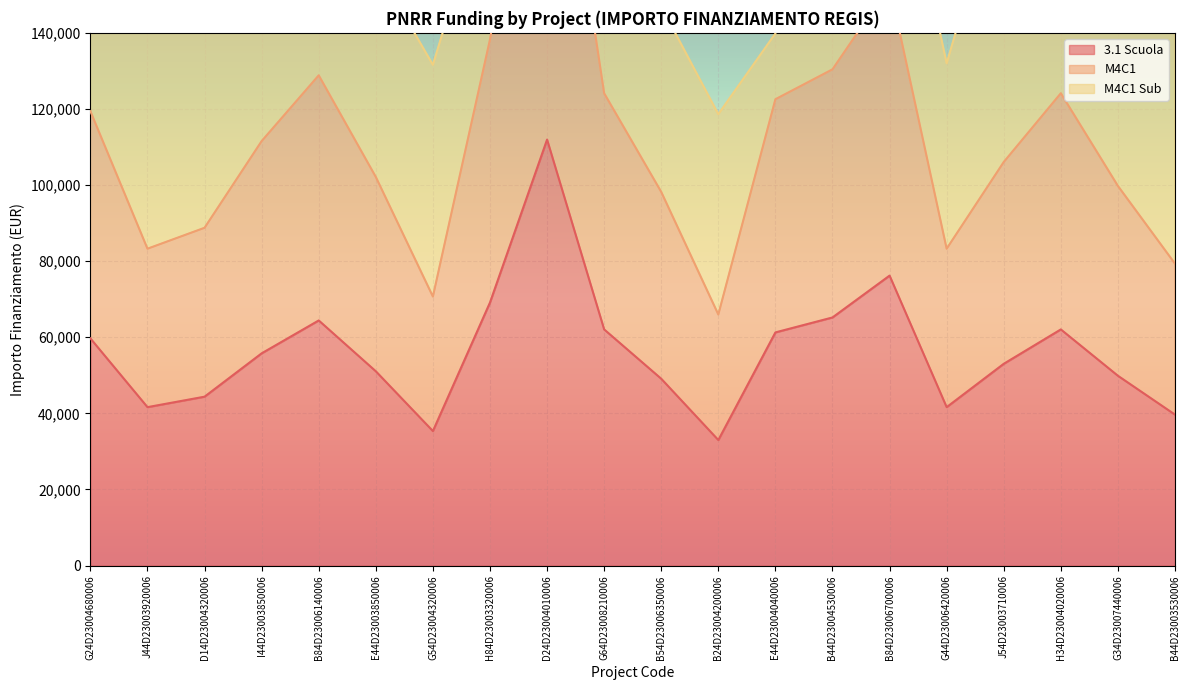

True or false: 3.1 Scuola and M4C1 intersect in this chart.

False